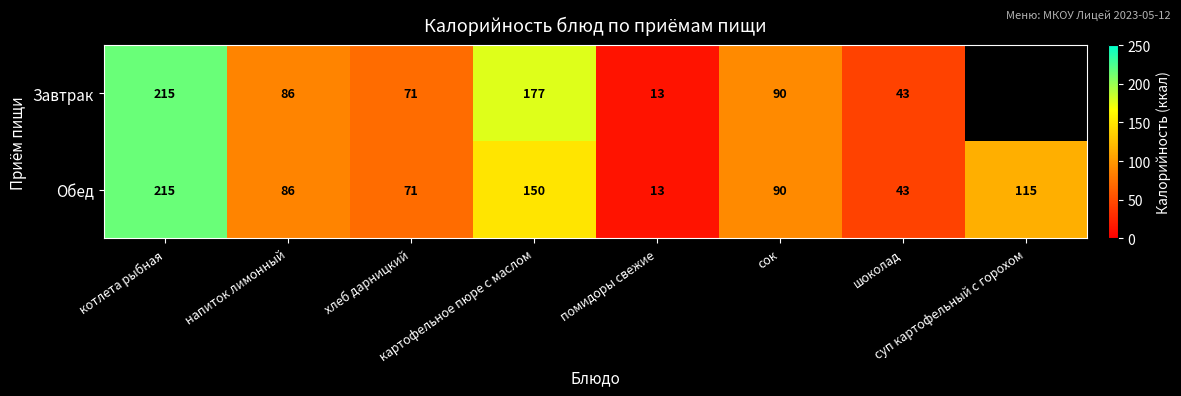

What is the minimum value shown in the chart?

13.0